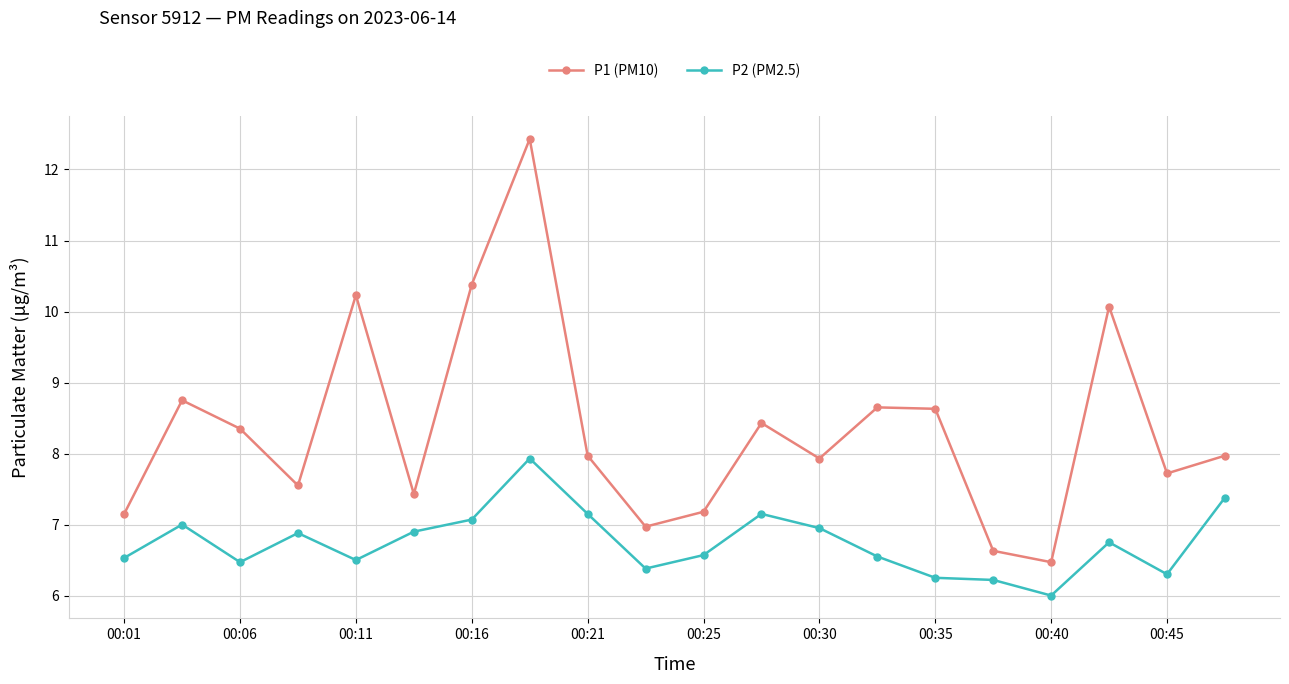

Which series has the largest total across all categories?

P1 (PM10)